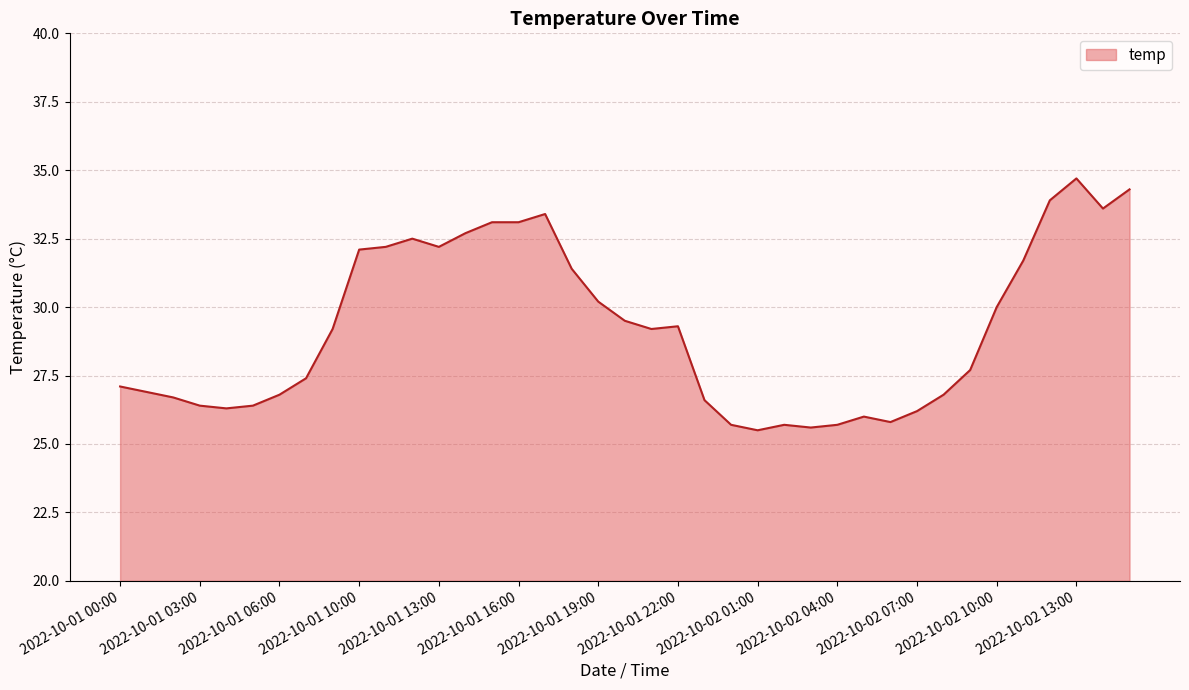

How many values exceed 29?

20